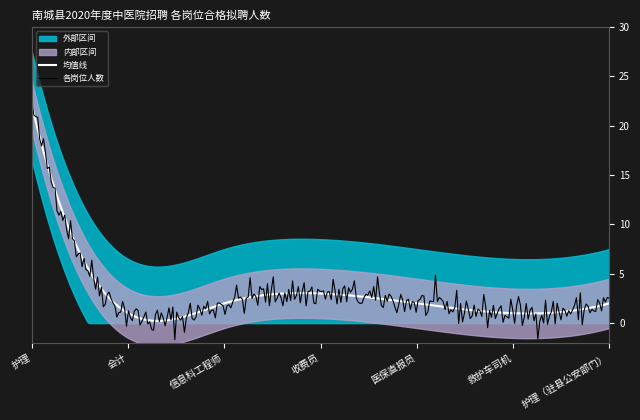

Is this an area chart (filled region under the line)?

No